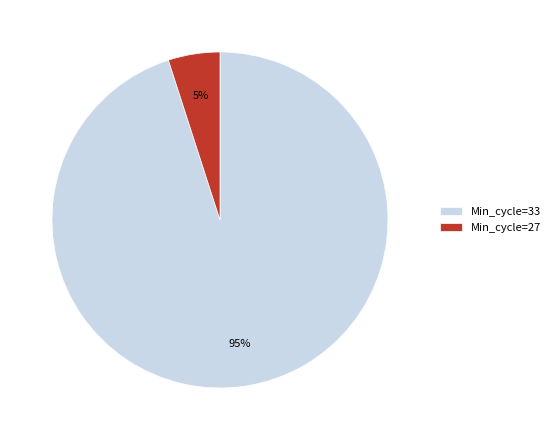

Combined, do Min_cycle=27 and Min_cycle=33 account for over 50%?

Yes